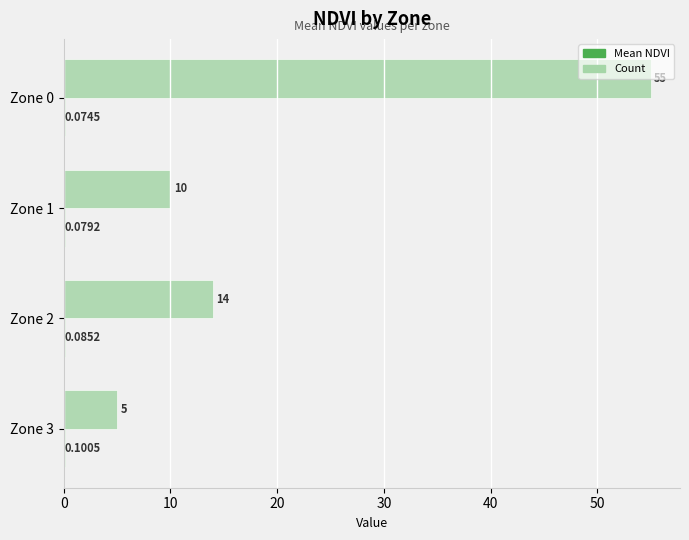

What is the sum of all Count values?

84.0